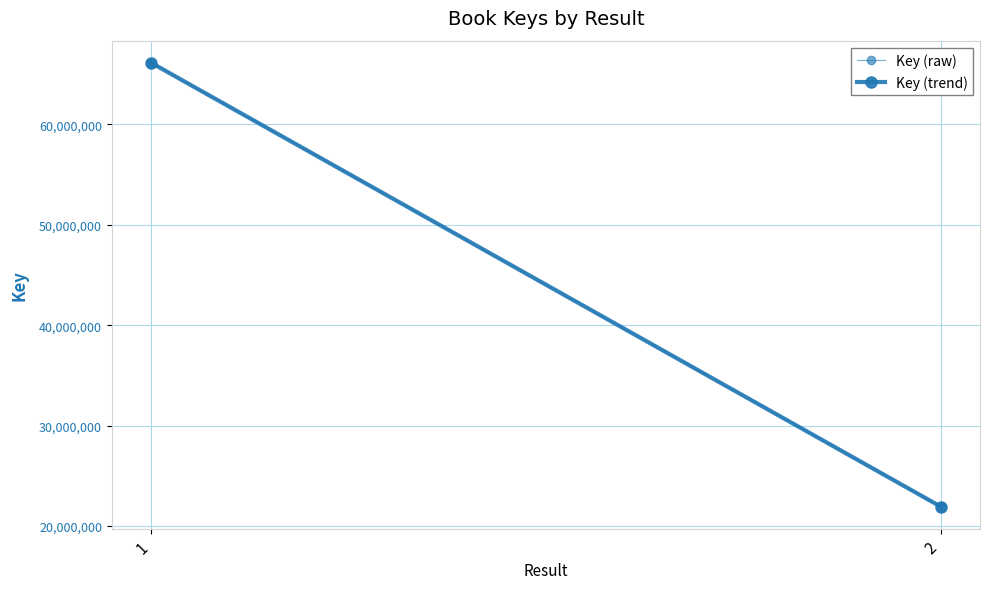

What is the average value of the Key (raw) series?

44035330